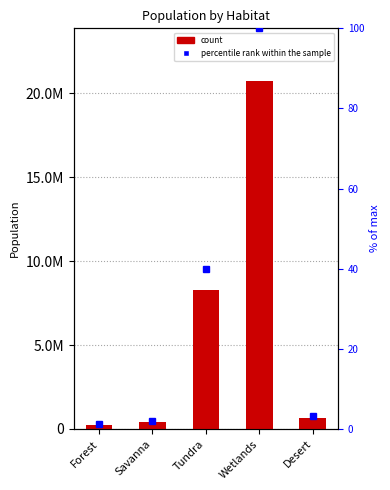

Rank the categories by value from lowest to highest.

Forest, Savanna, Desert, Tundra, Wetlands